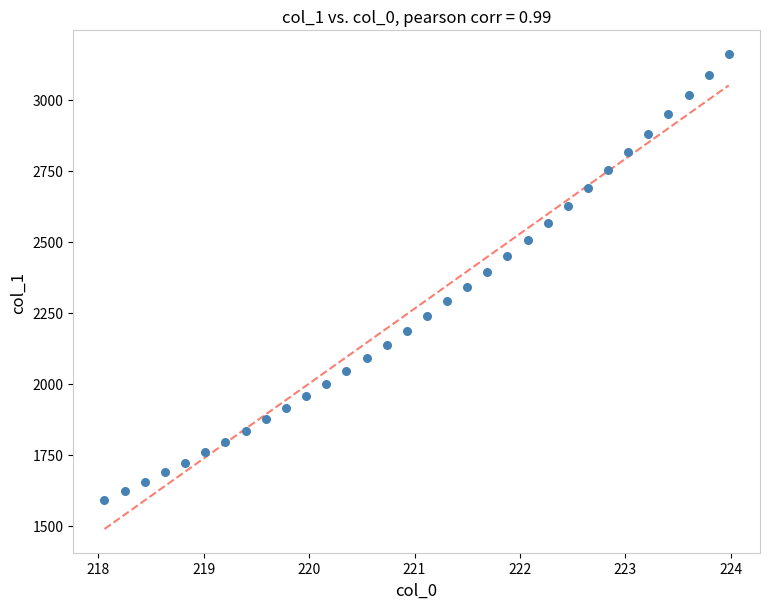

What is the range of X values (max minus min)?

5.9